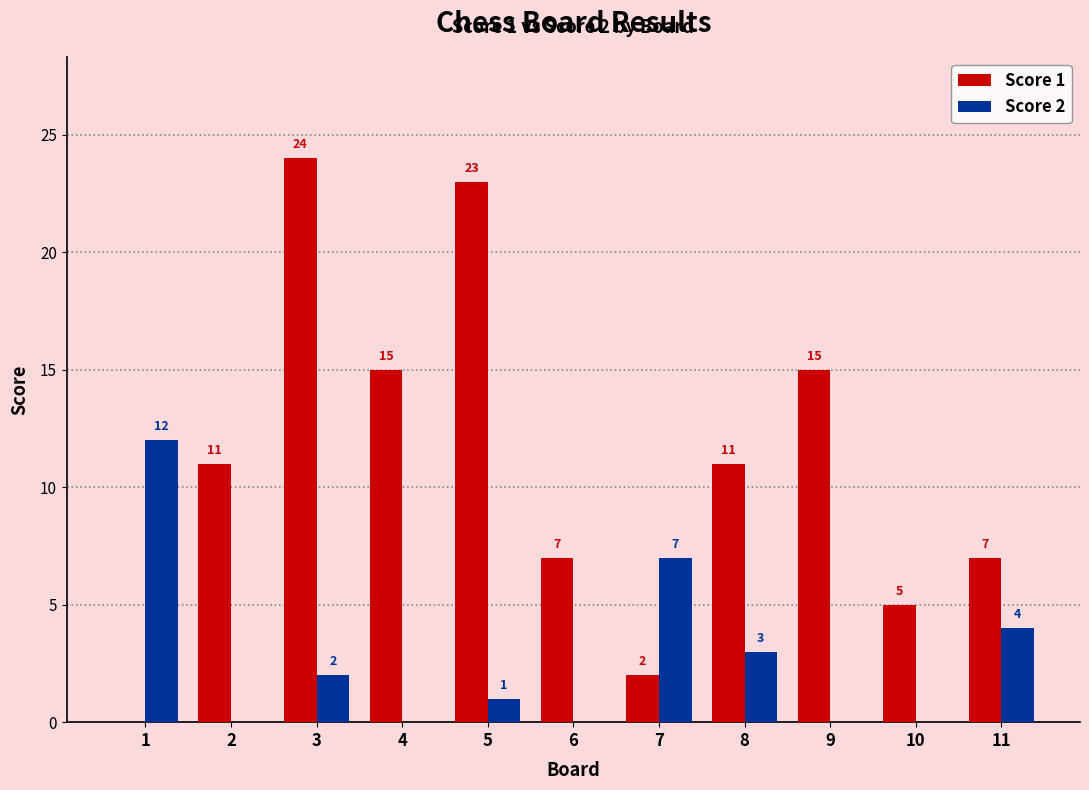

Does the chart contain stacked bars?

No